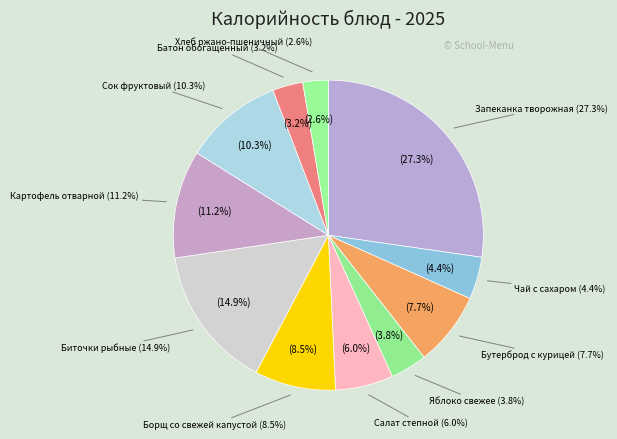

To the nearest percent, what is the difference between the largest and smallest slice percentages?

25%